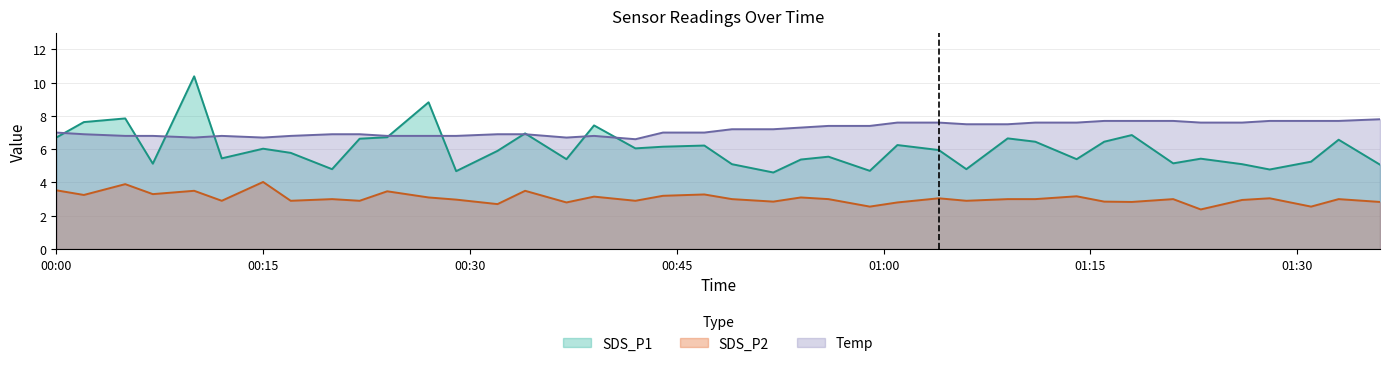

How many lines are shown in the chart?

3